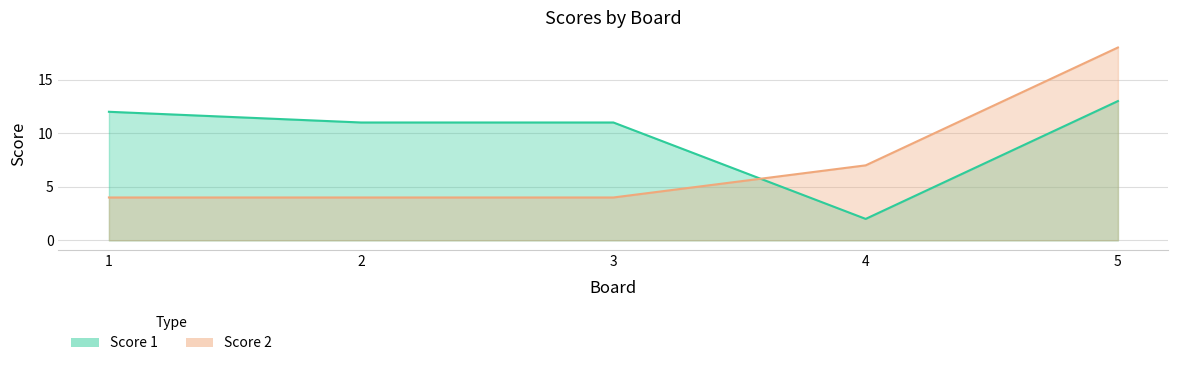

True or false: Score 2 has more than 0 interior local peaks.

False